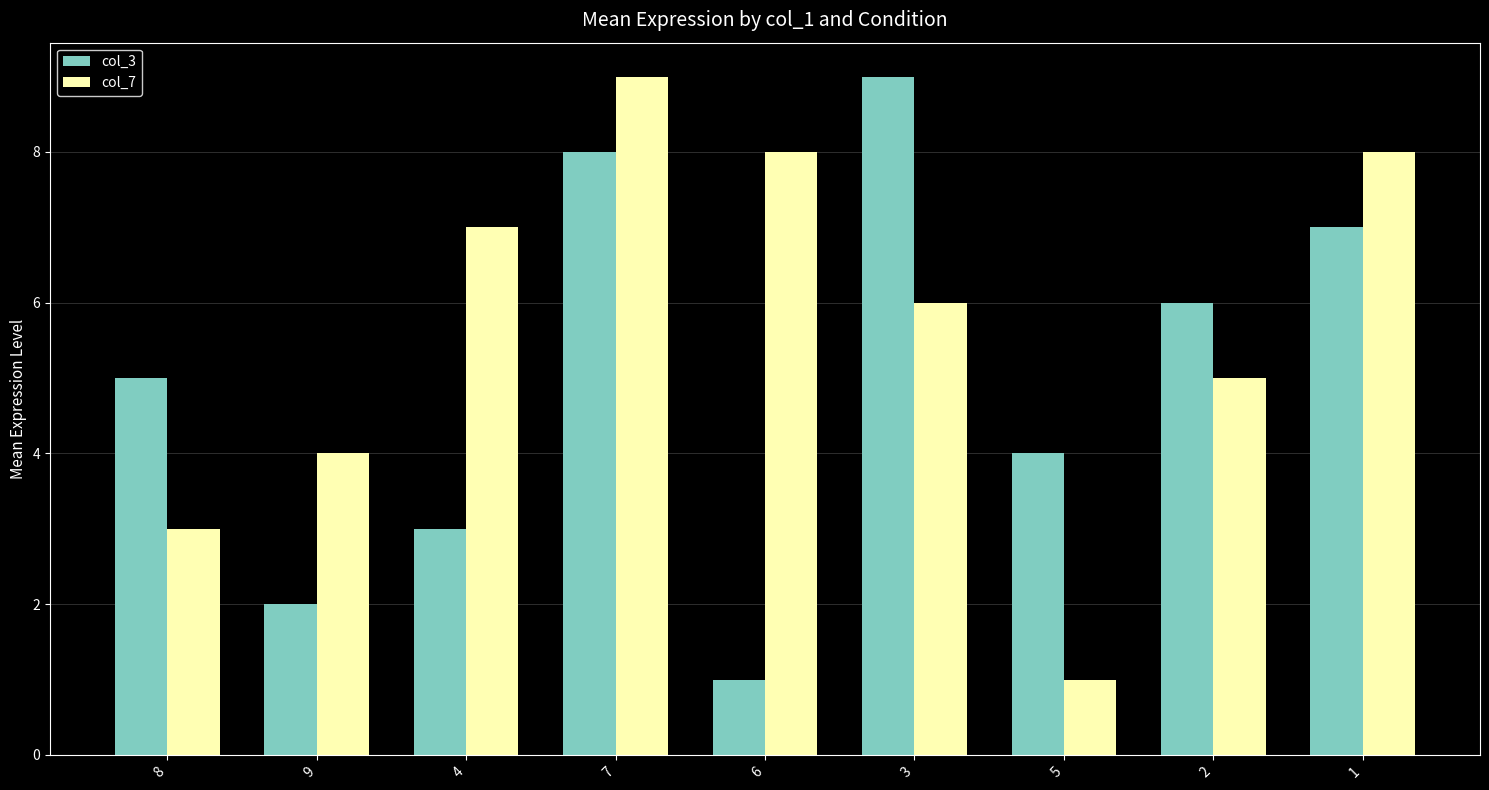

What is the label of the 2nd bar from the left?

9